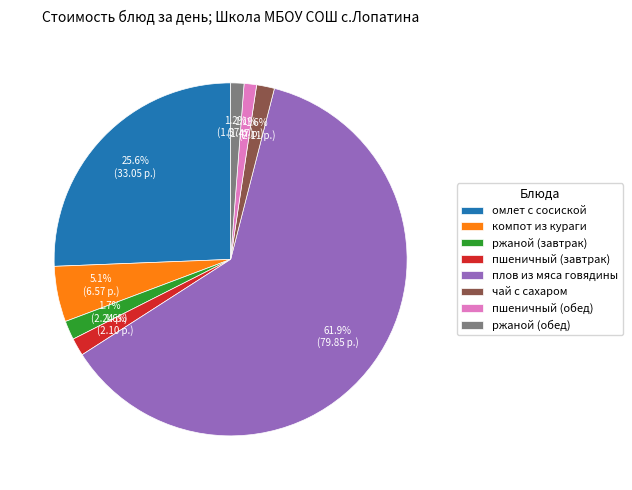

Approximately how many times larger is the value at чай с сахаром compared to ржаной (обед)?

1.3